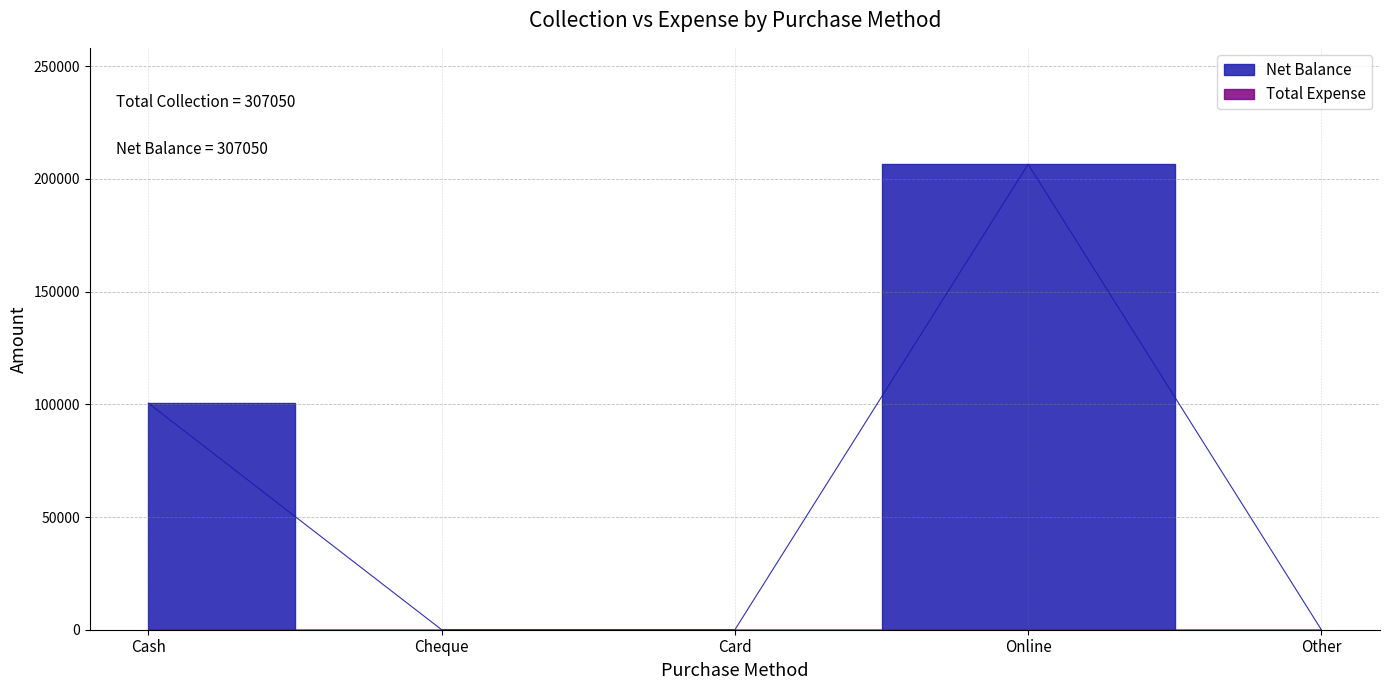

What is the label of the 5th point from the left?

Other